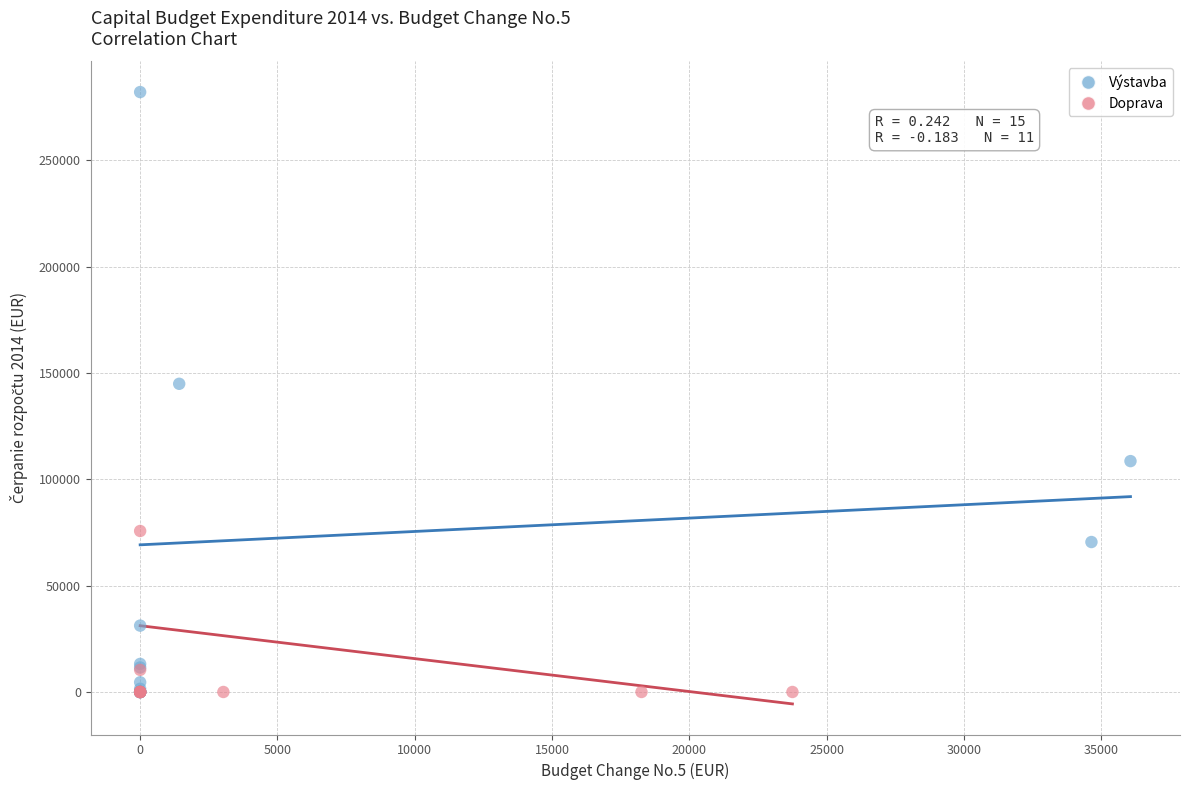

Which series reaches the maximum Y coordinate?

Výstavba